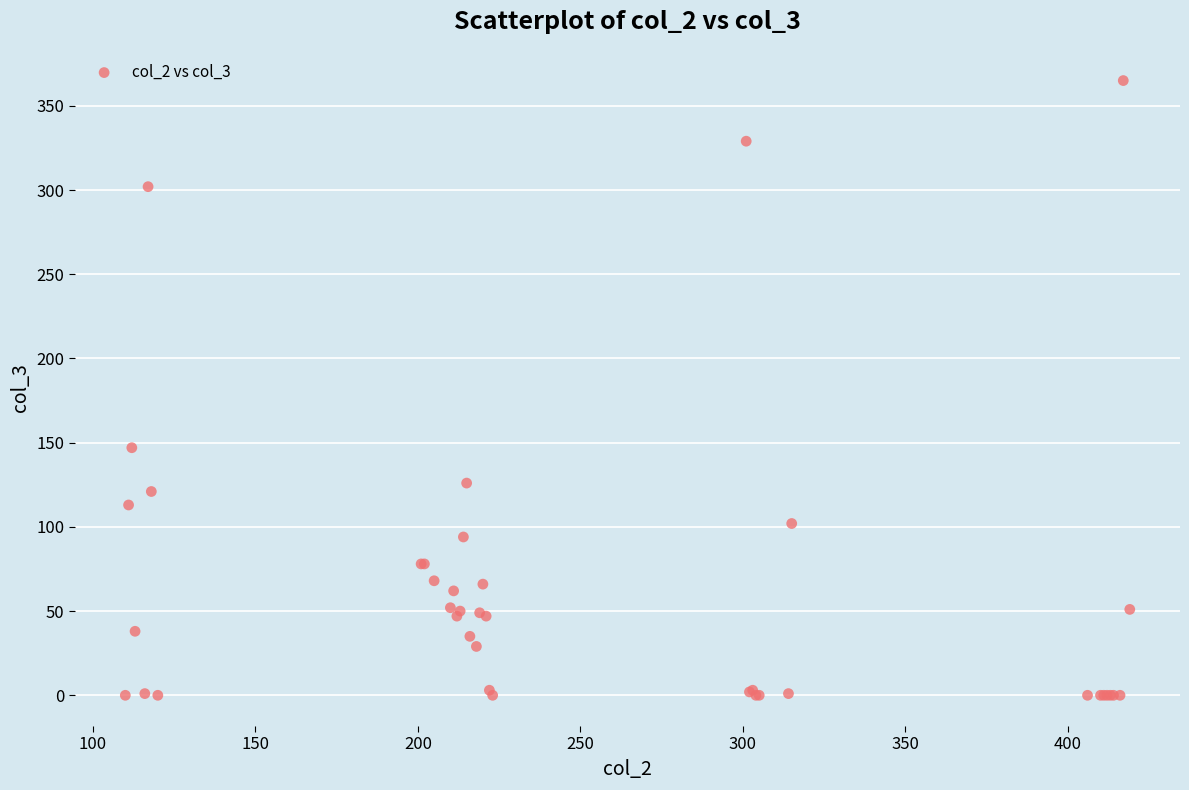

What Y value in the scatter plot is closest to 182?

147